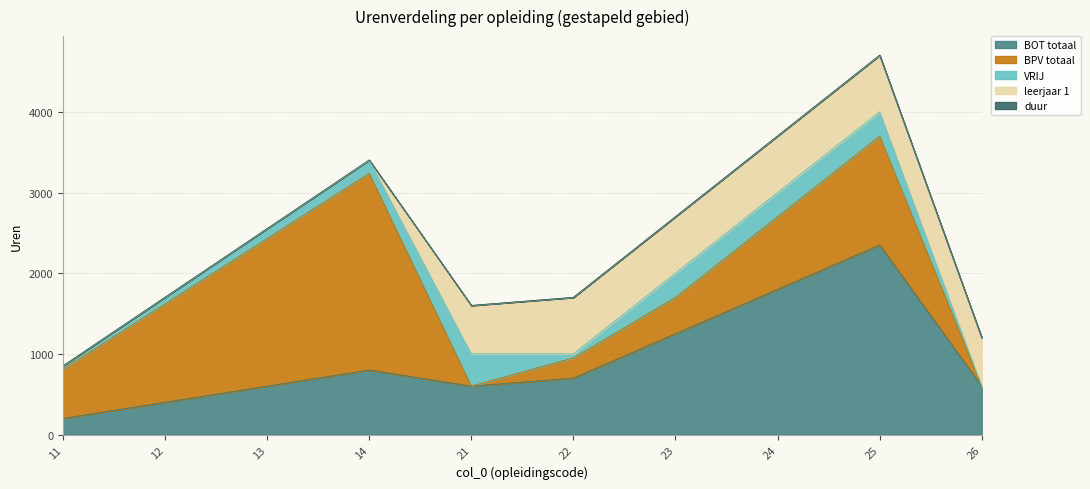

True or false: BPV totaal has more than 2 interior local peaks.

False